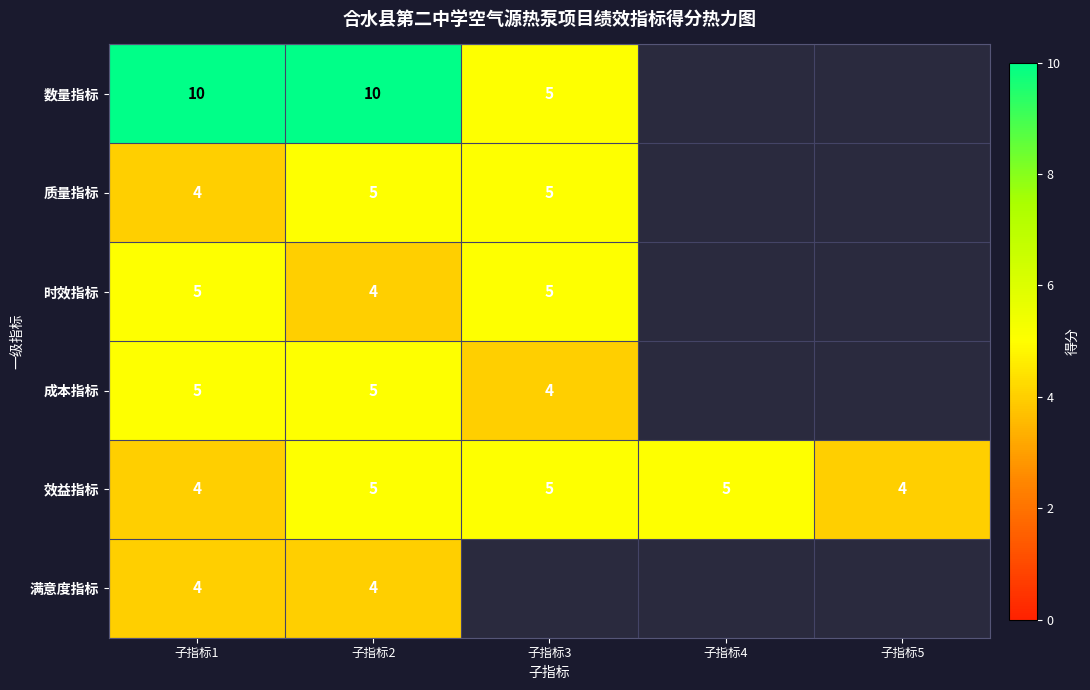

How many data points does each series have?

5